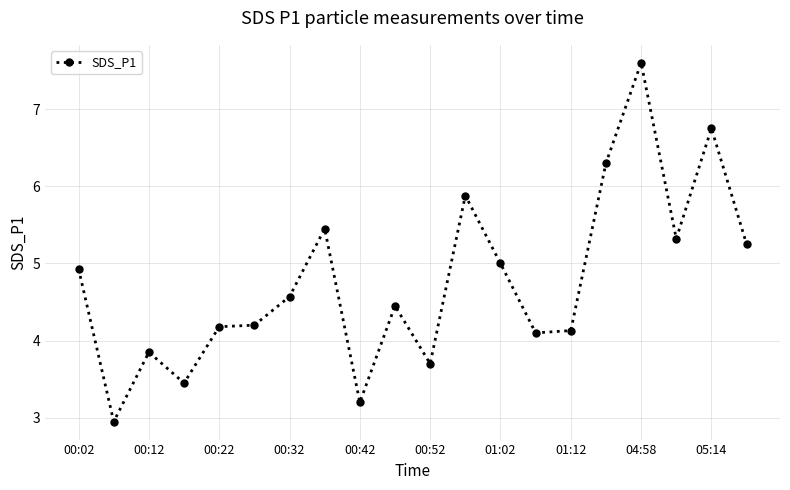

What is the minimum value shown in the chart?

3.0